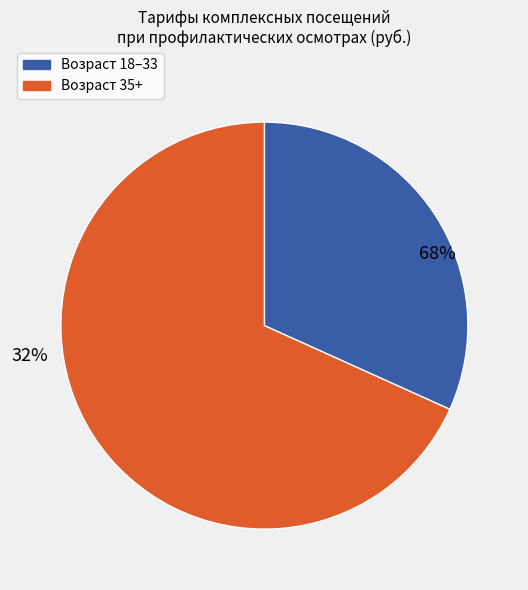

Do 45 and 41, 43, 47, 49, 53, 55, 59, 61 together represent more than half of the pie?

No